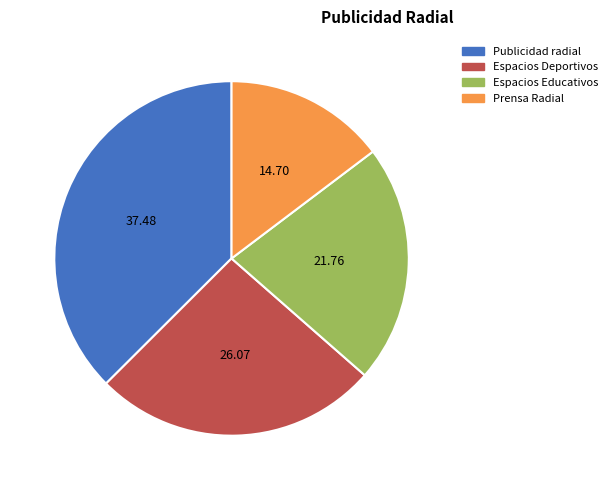

Which has a higher value, Espacios Educativos or Publicidad radial?

Publicidad radial